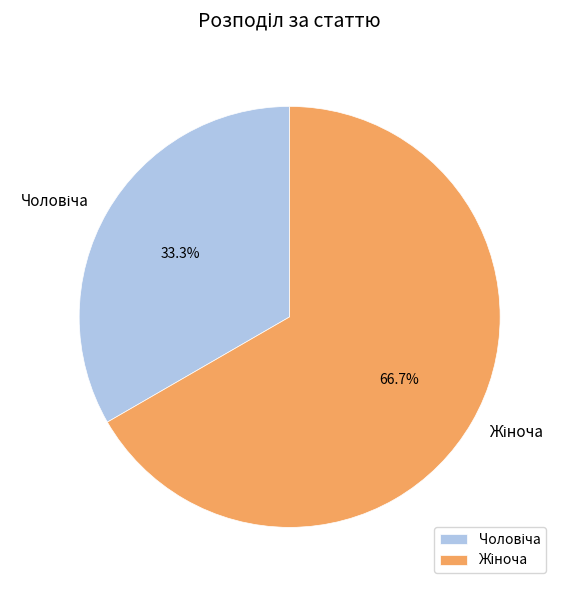

How many slices are in this pie chart?

2